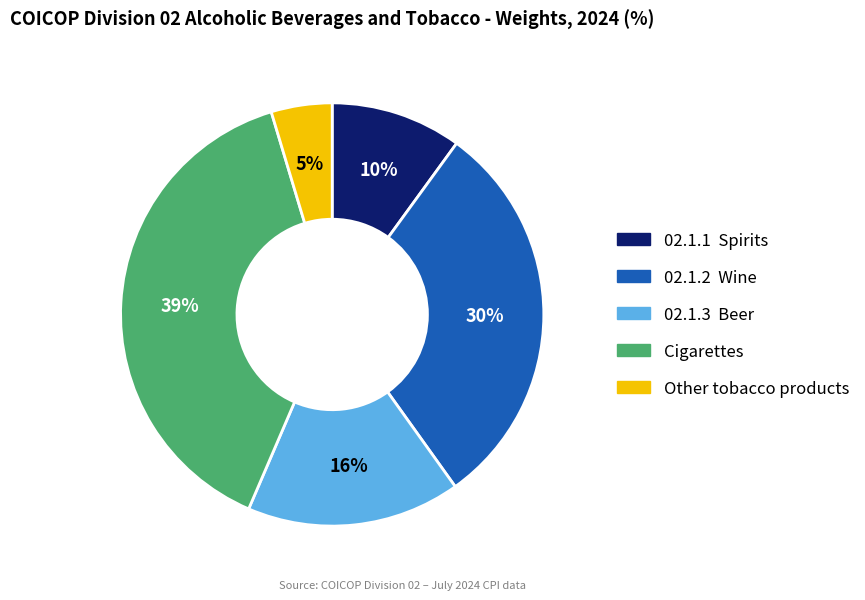

Which has a higher value, Cigarettes or Other tobacco products?

Cigarettes